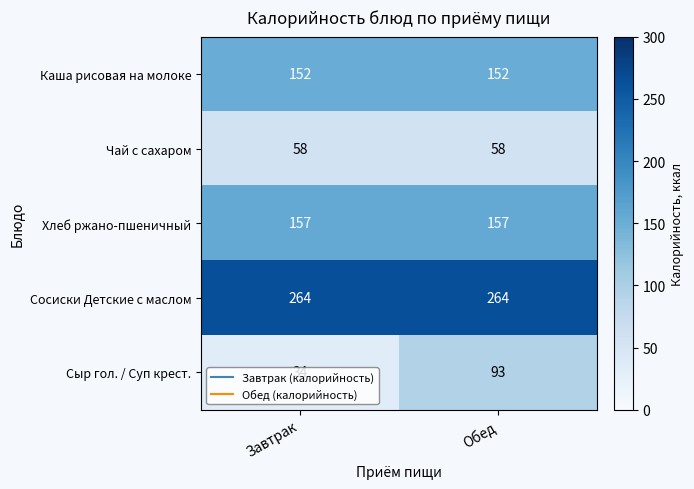

Which has a higher value, Сыр голландский or Хлеб ржано-пшеничный?

Хлеб ржано-пшеничный